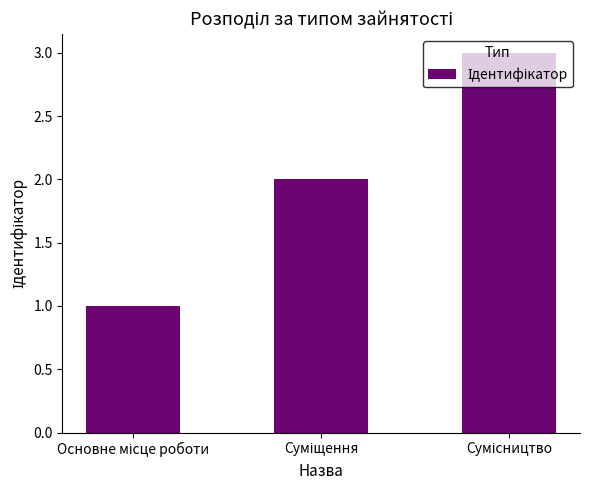

What is the sum of all values?

6